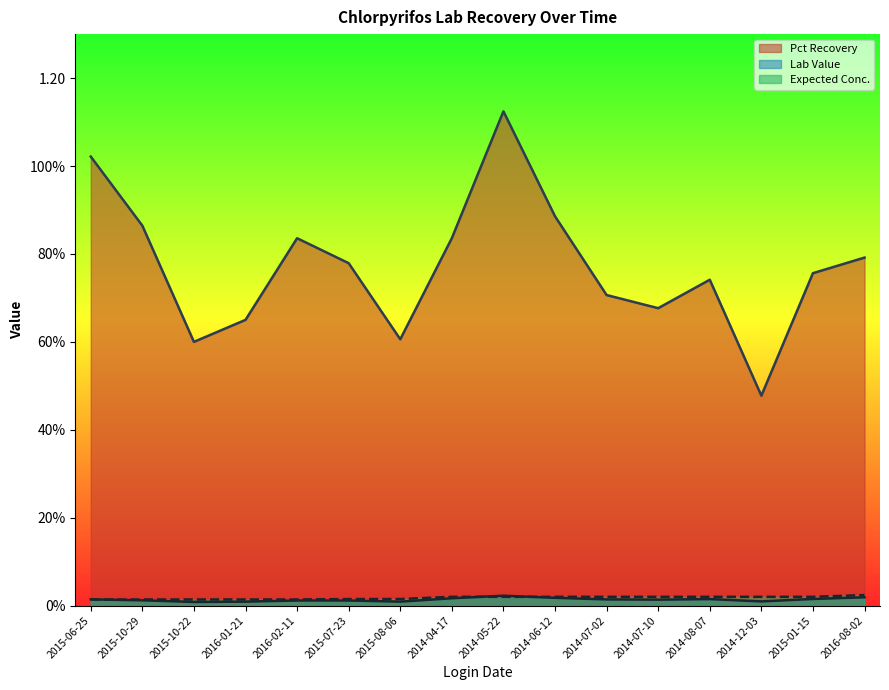

At which label is Expected Conc. closest to 0?

2015-06-25